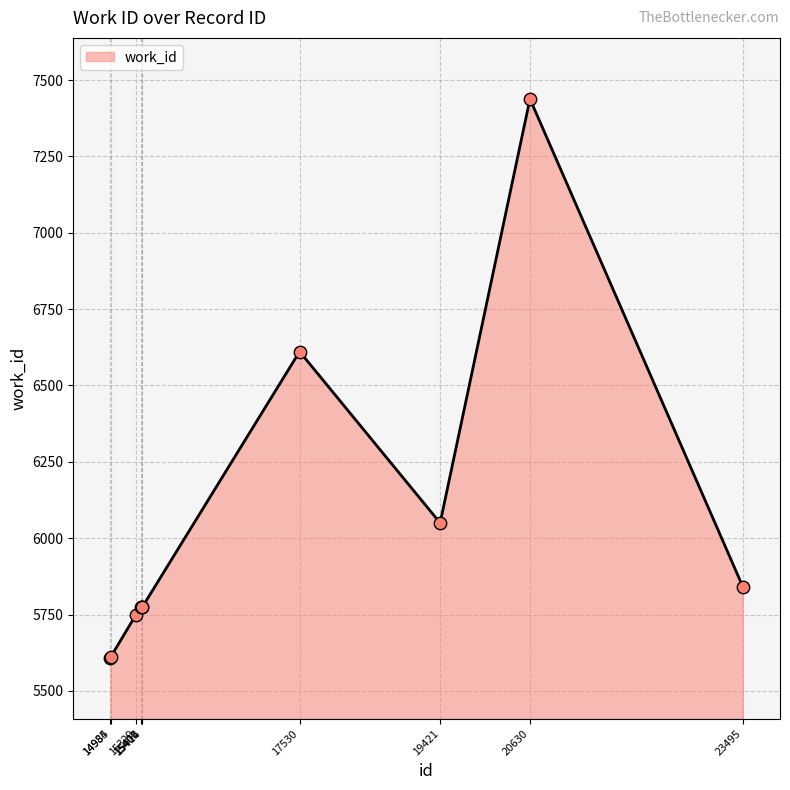

What is the change in value from 14984 to 14985?

+1